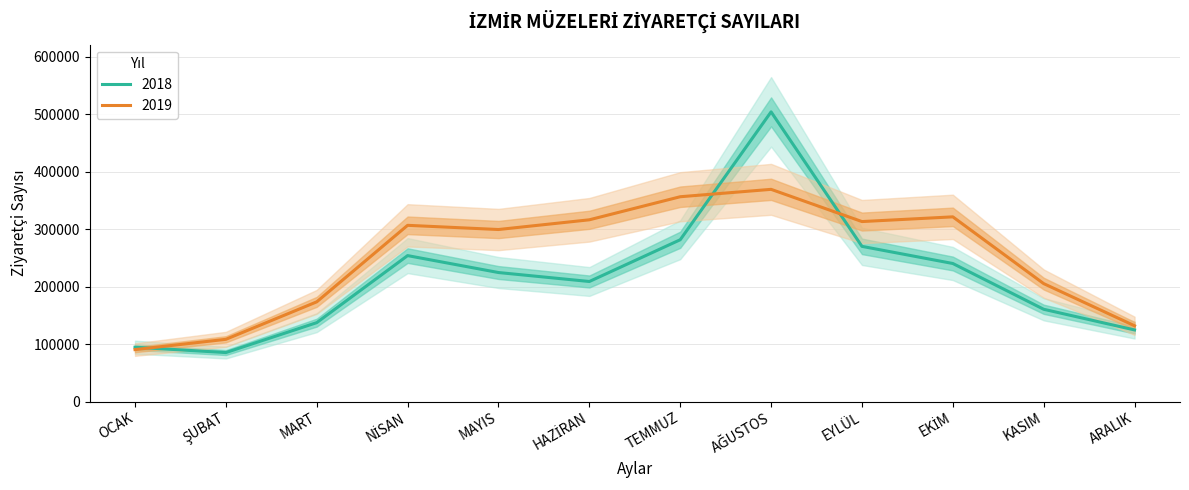

True or false: 2018 has a value of 285571 at KASIM.

False